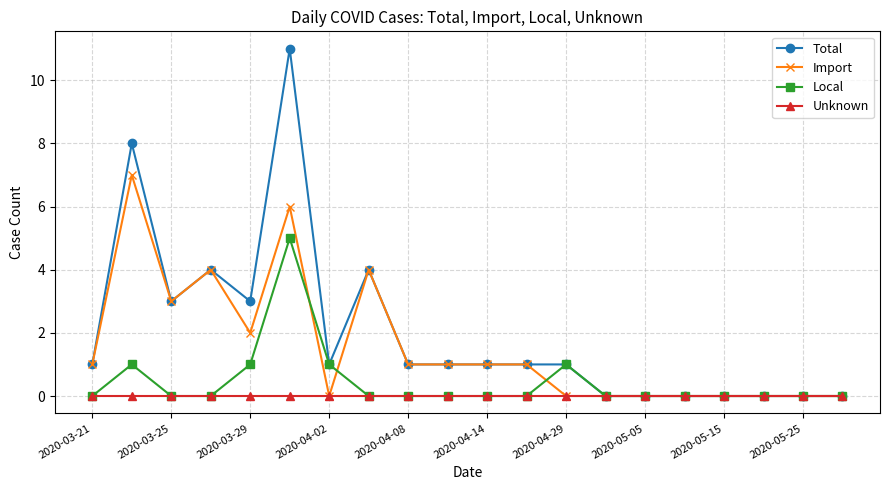

What is the value of the Total point at the 10th from the left?

1